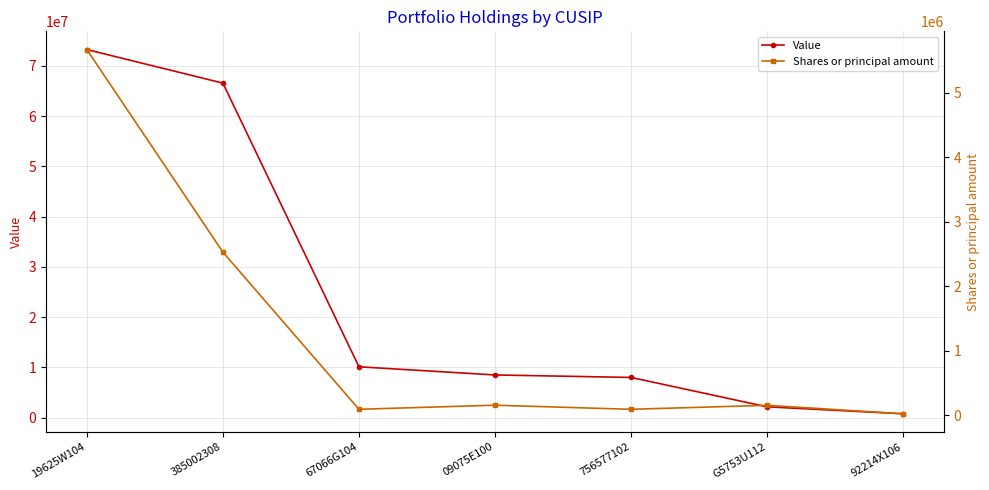

At which category is the sum across all series the highest?

19625W104